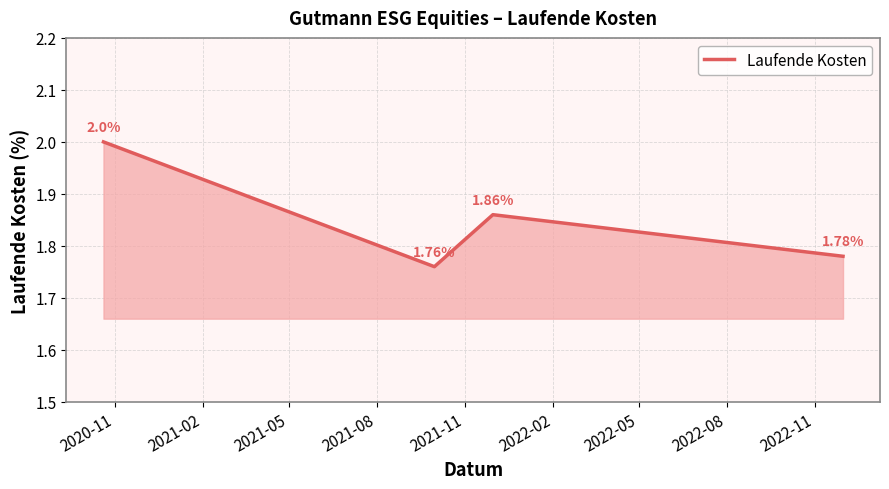

How many interior local valleys (lower than both neighbors) does the data have?

1